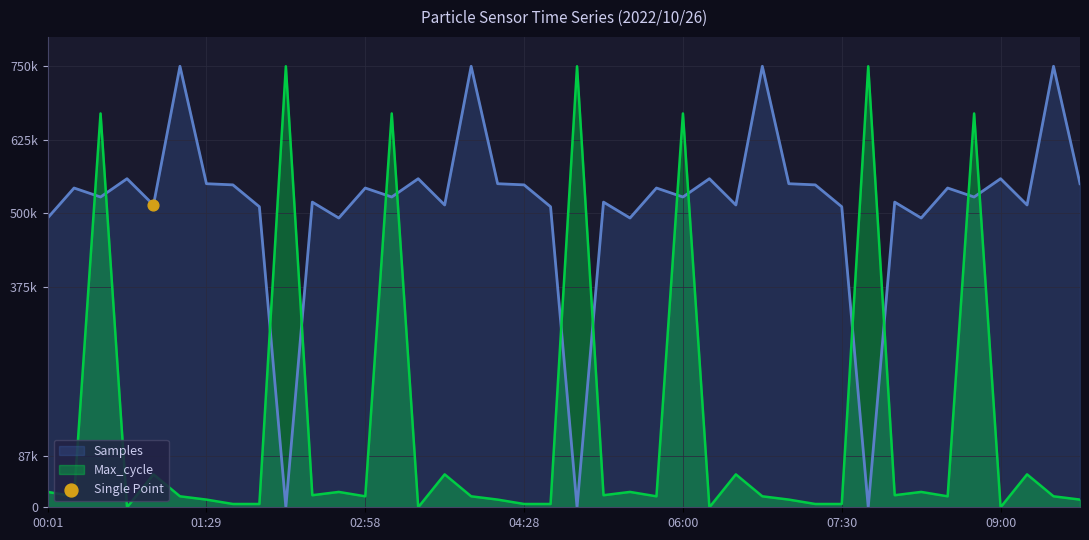

At how many categories does at least one series exceed 635488?

11